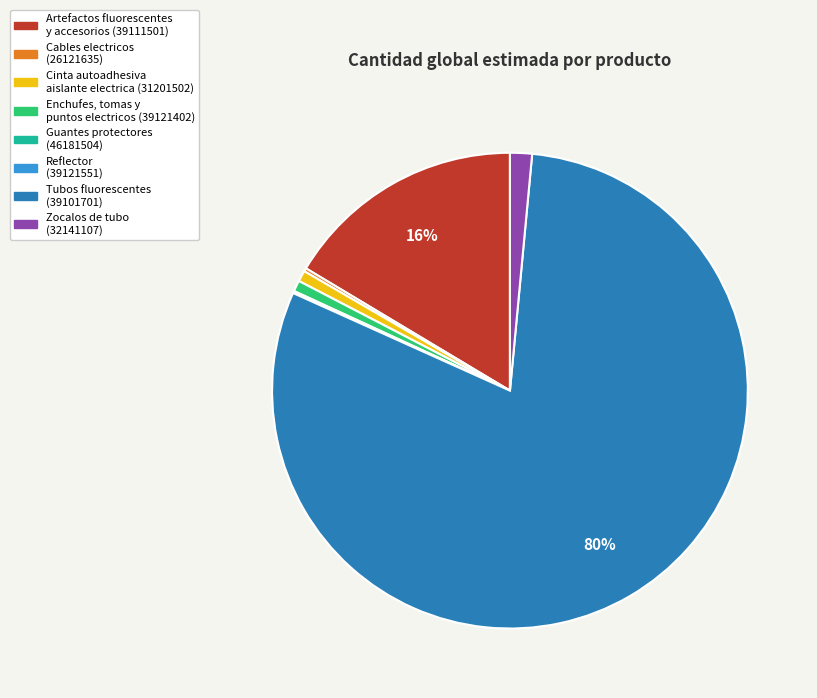

Which category accounts for the majority?

Tubos fluorescentes (39101701)